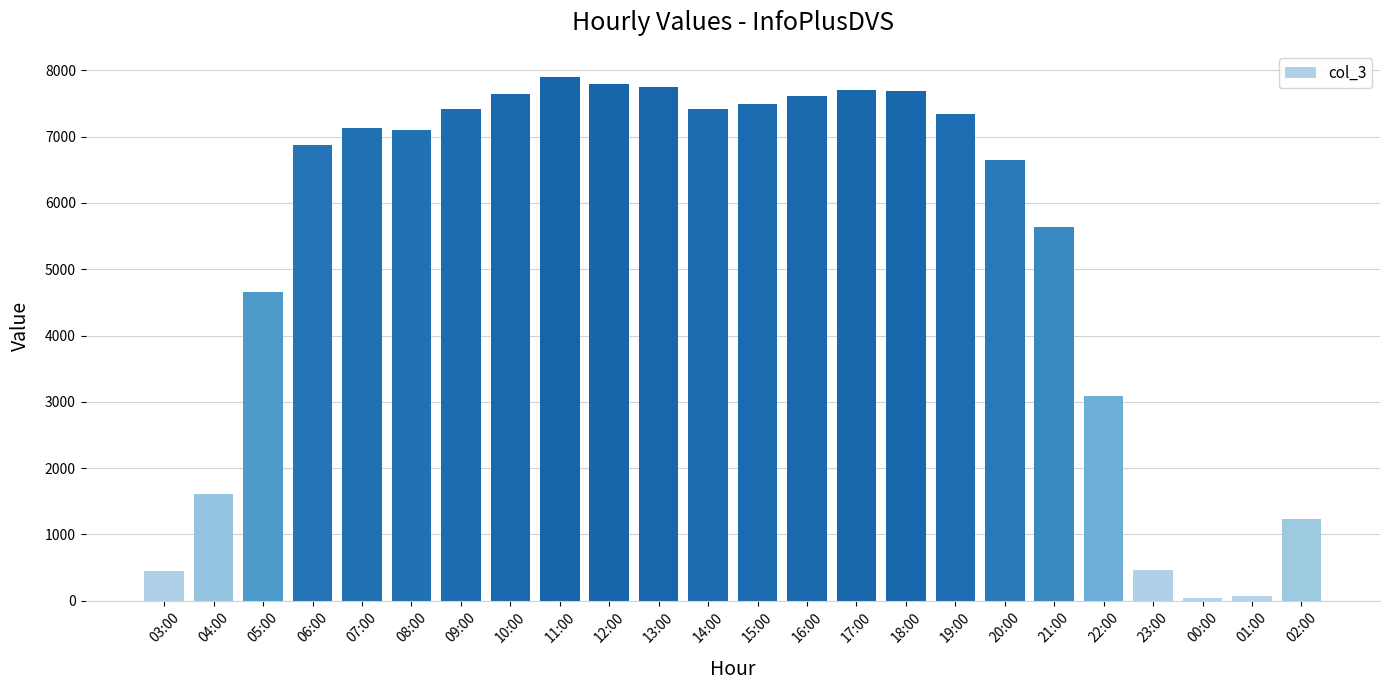

Are the bars horizontal?

No